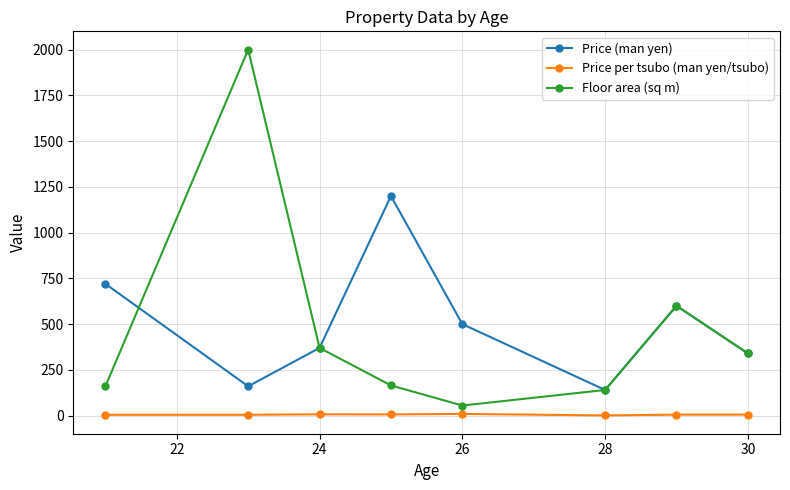

Which series has the largest range (max minus min)?

Floor area (sq m)